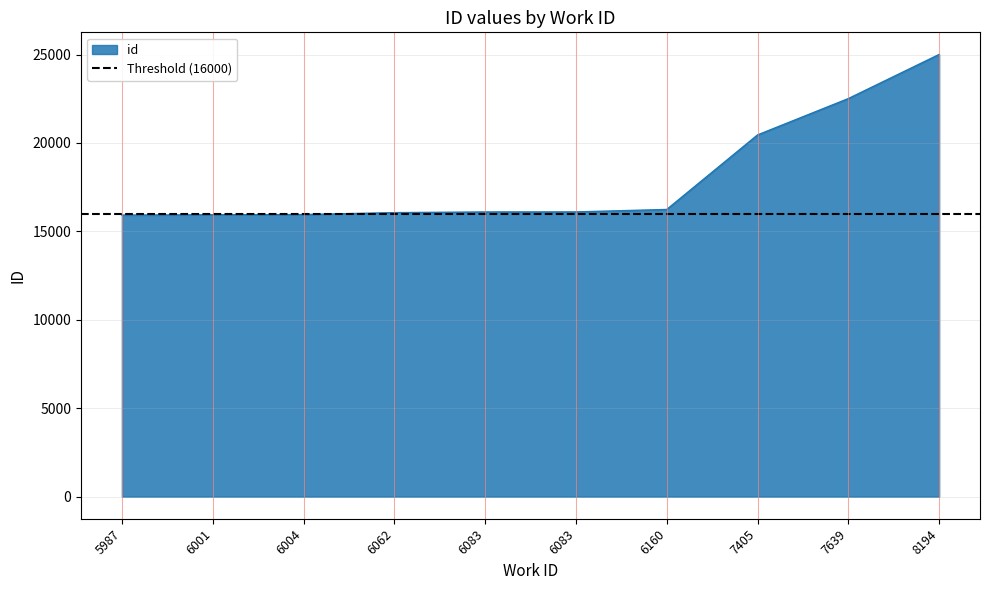

True or false: there are more than 0 points higher than both neighbors.

False